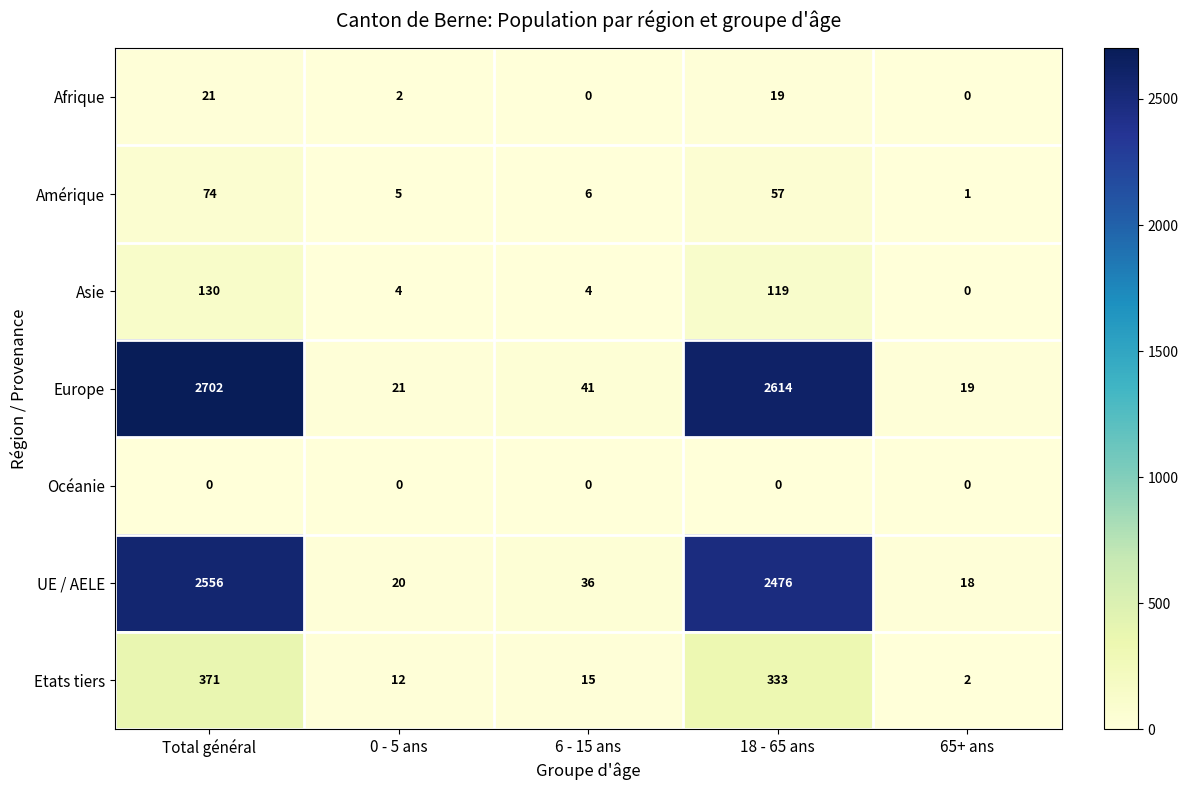

Which series has the largest range (max minus min)?

Europe